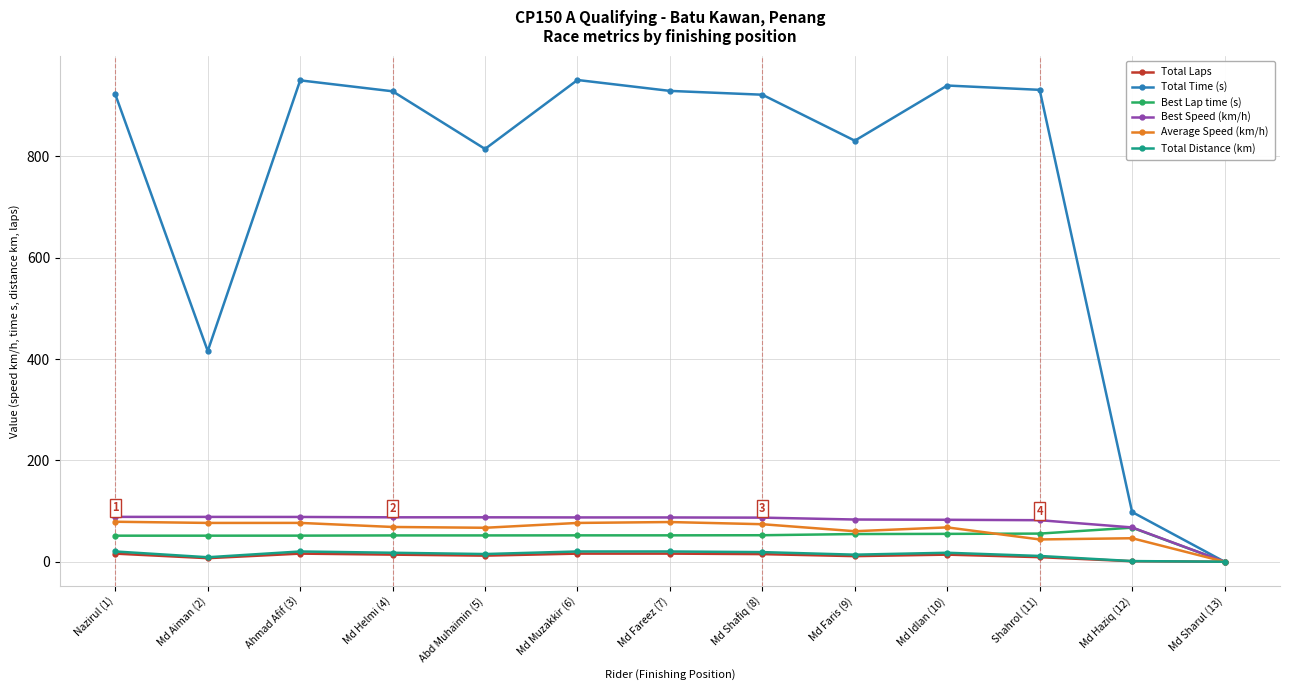

What is the label of the 6th point from the right?

Md Shafiq (8)